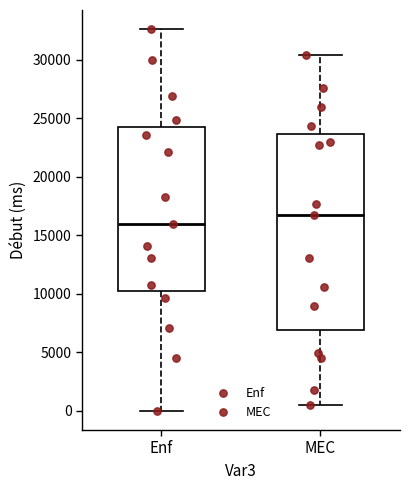

Reading left to right, read every box against the y-axis: the position of its median line, the range the box covers, and the ends of its whiskers. The values are not printed on the chart, so give them approximately, as read against the axis.

Enf: median 16000, box 10000 to 24000, whiskers 0 to 32500
MEC: median 17000, box 7000 to 23500, whiskers 500 to 30500